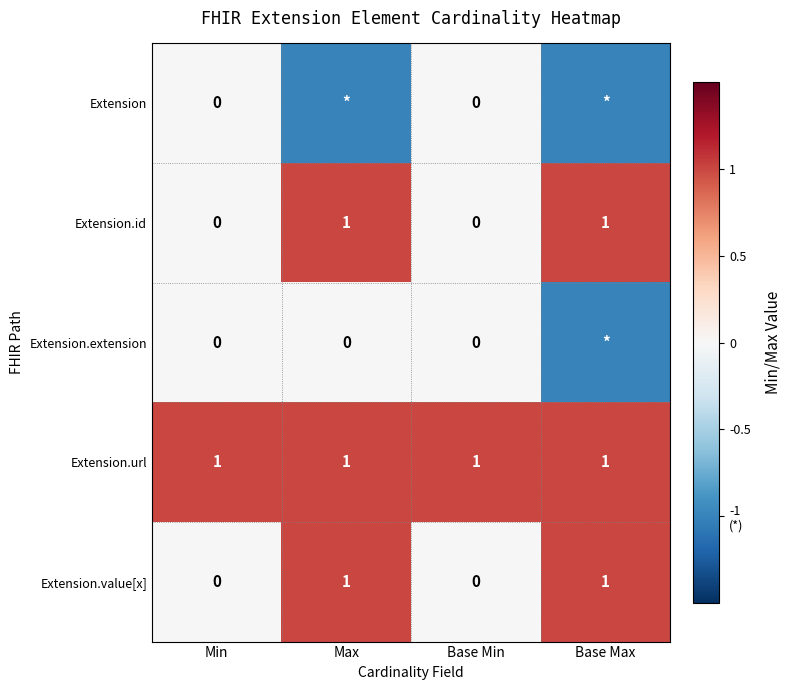

Is it true that Extension.value[x] equals 1 at Base Max?

True